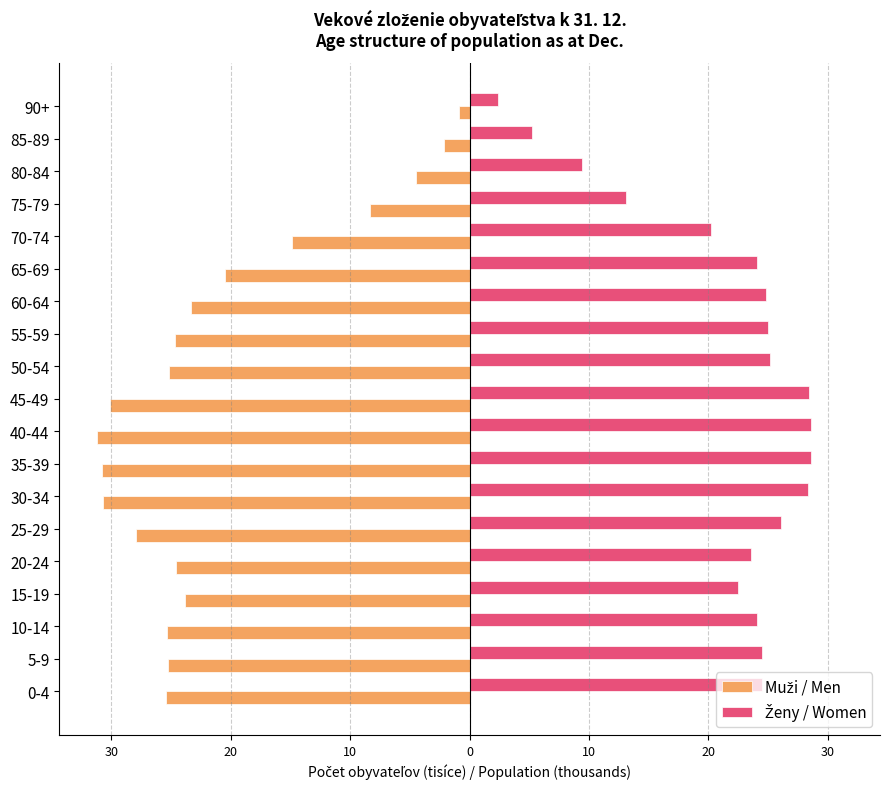

What is the minimum value shown in the chart?

-31.2